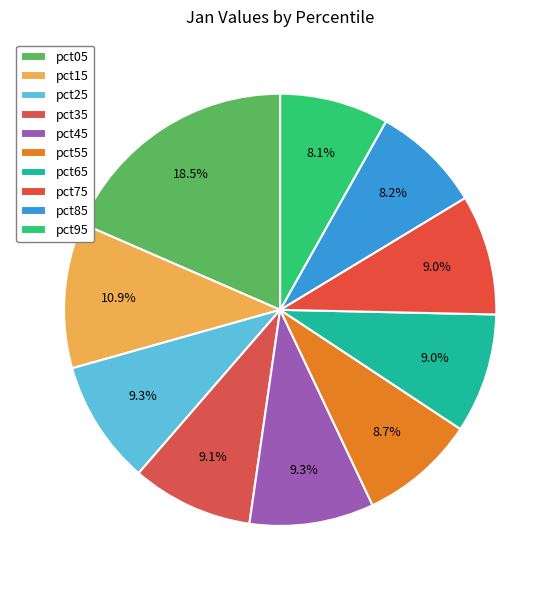

Is it true that pct45 is 9% of the pie?

True